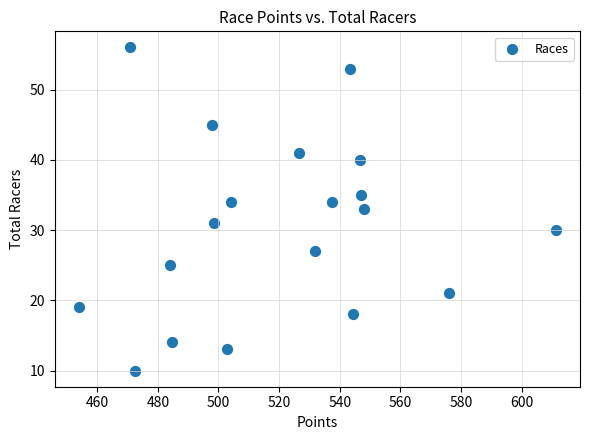

What is the range of Y values (max minus min)?

46